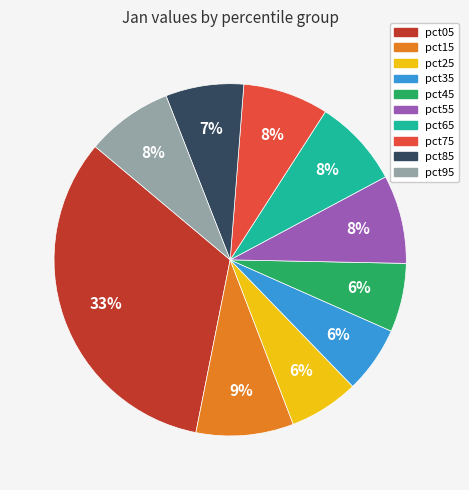

Is the sum of pct75 and pct25 greater than half?

No